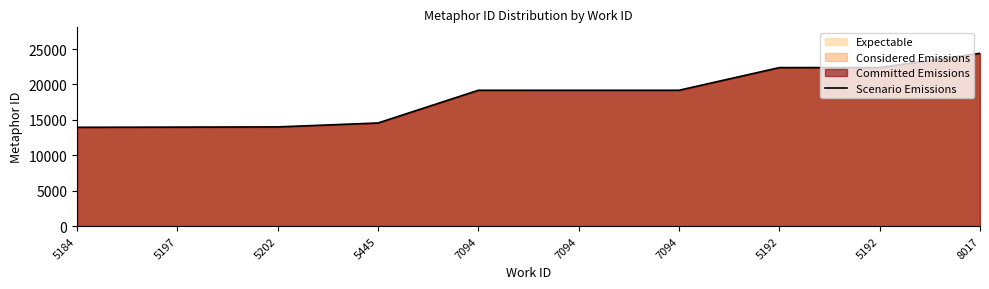

What is the average value?

18318